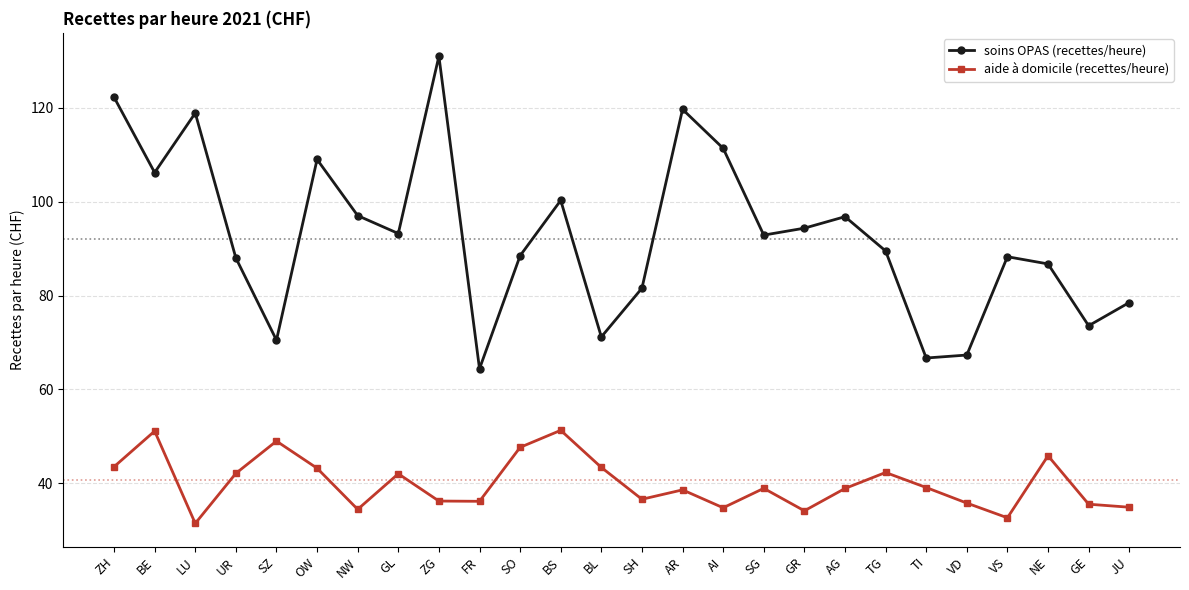

Does the chart have visible grid lines?

Yes